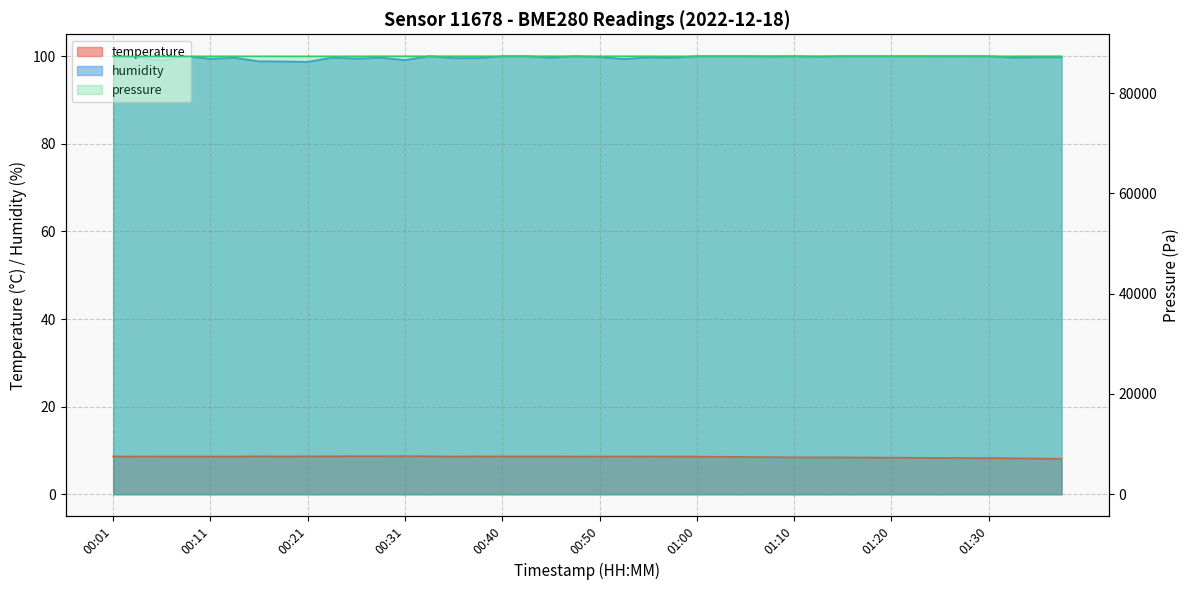

Between 00:23 and 01:37, which series saw the biggest shift?

temperature